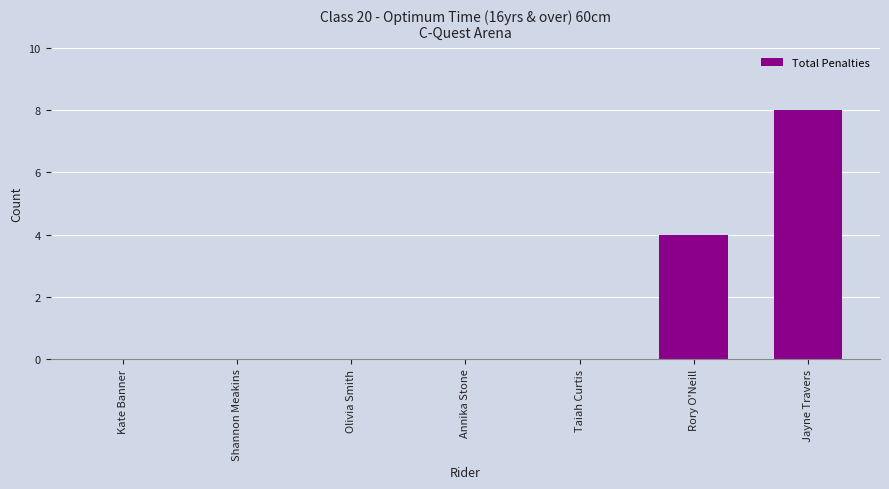

What is the sum of the values at Kate Banner and Rory O'Neill?

4